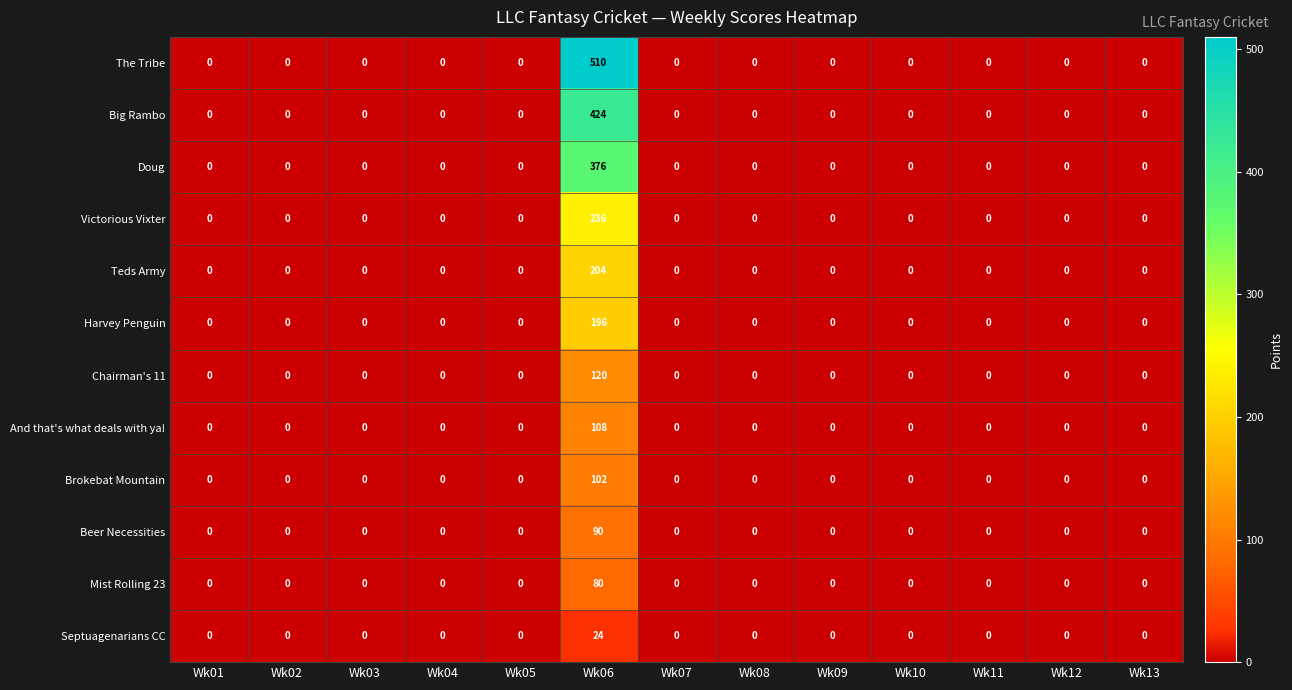

The Victorious Vixter series shows -141 at Wk08. True or false?

False